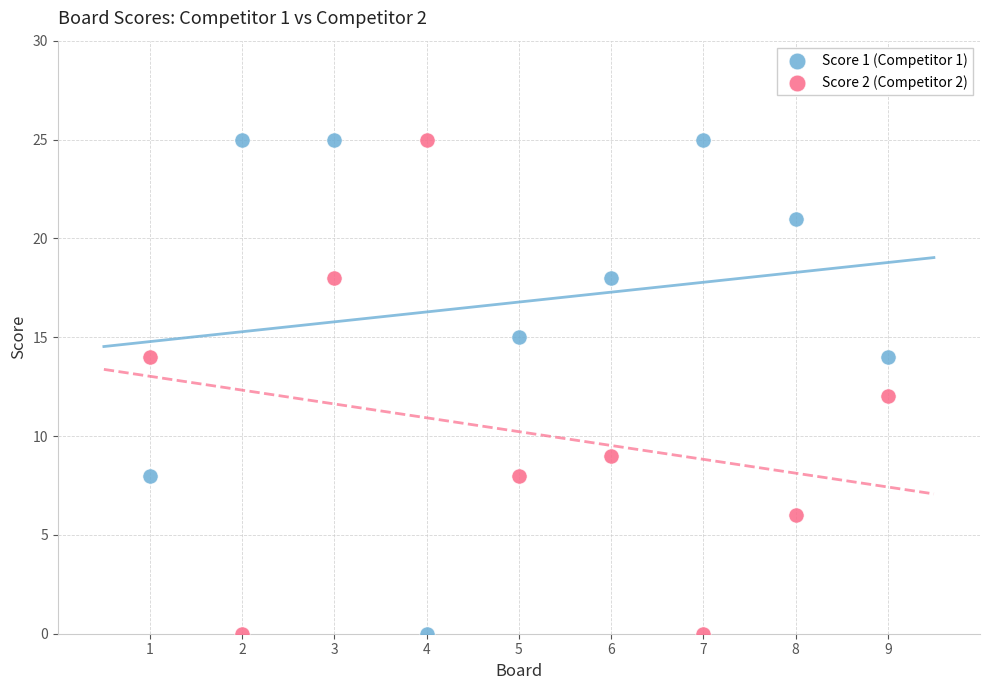

What is the X range (max minus min) for the scatter plot?

8